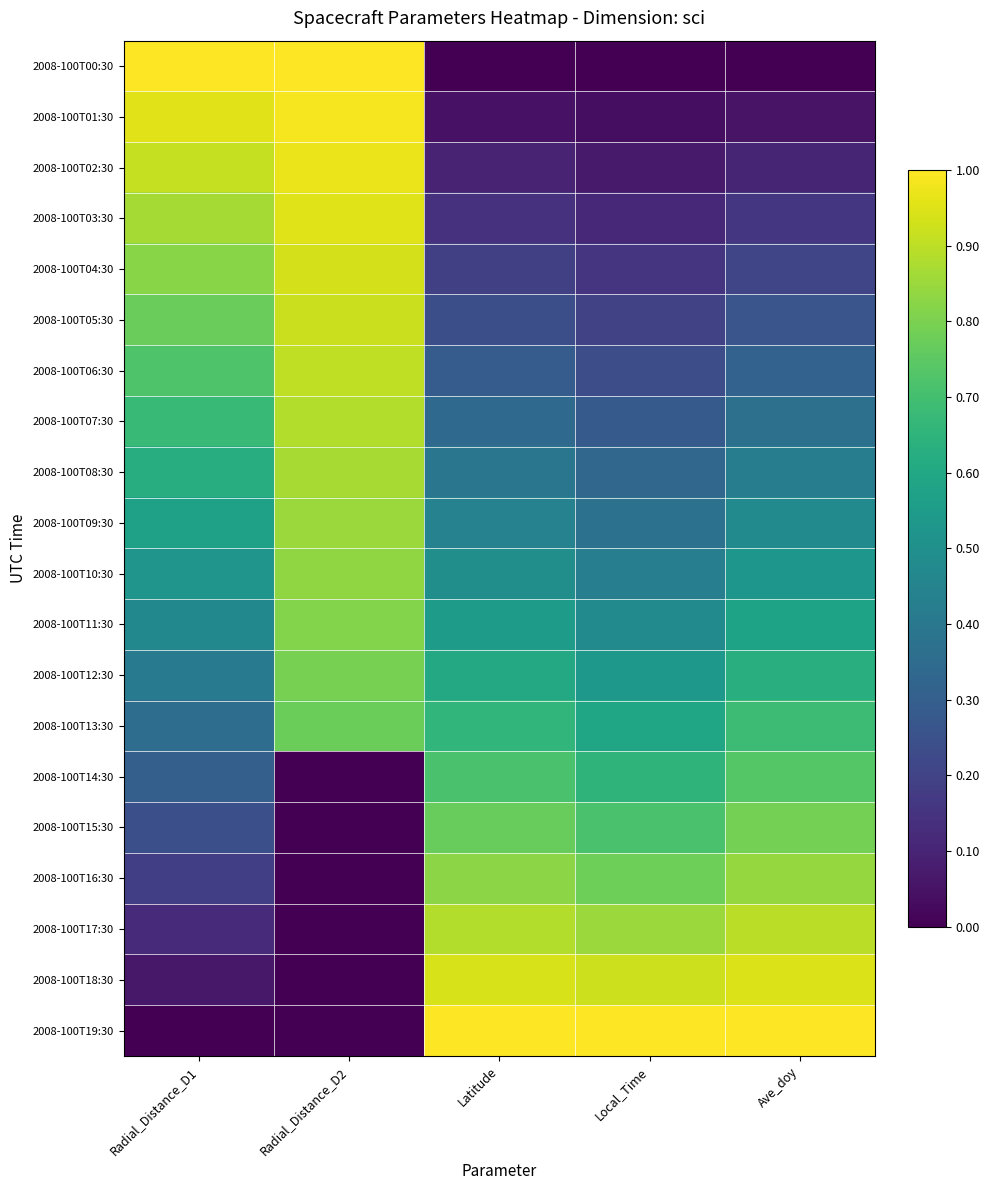

Which category has the highest value across all series?

Radial_Distance_D1